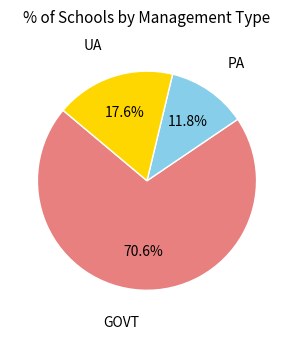

Is there a majority slice in this chart?

Yes